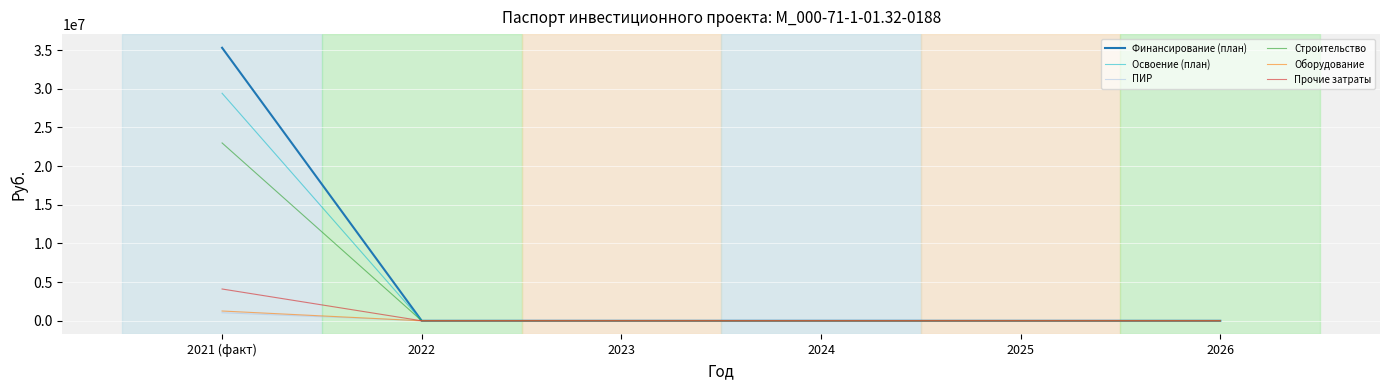

True or false: Финансирование (план) has a value of 22304712 at 2026.

False